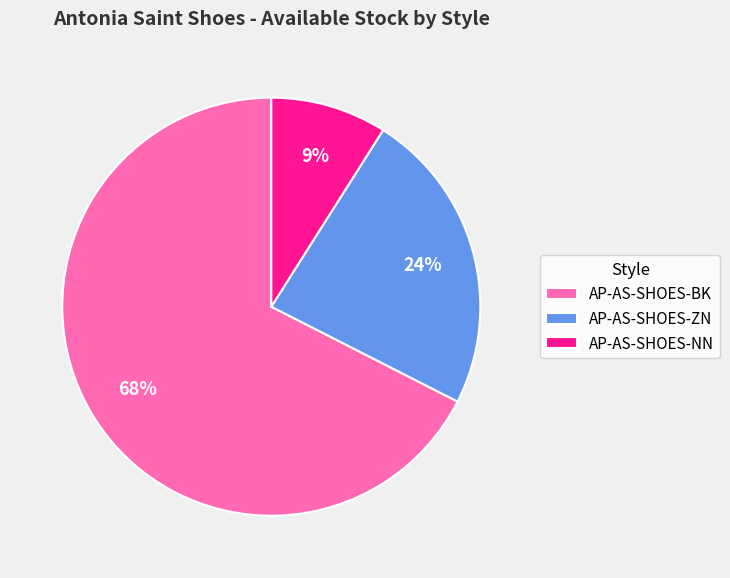

What percentage is the AP-AS-SHOES-ZN slice, to the nearest percent?

24%